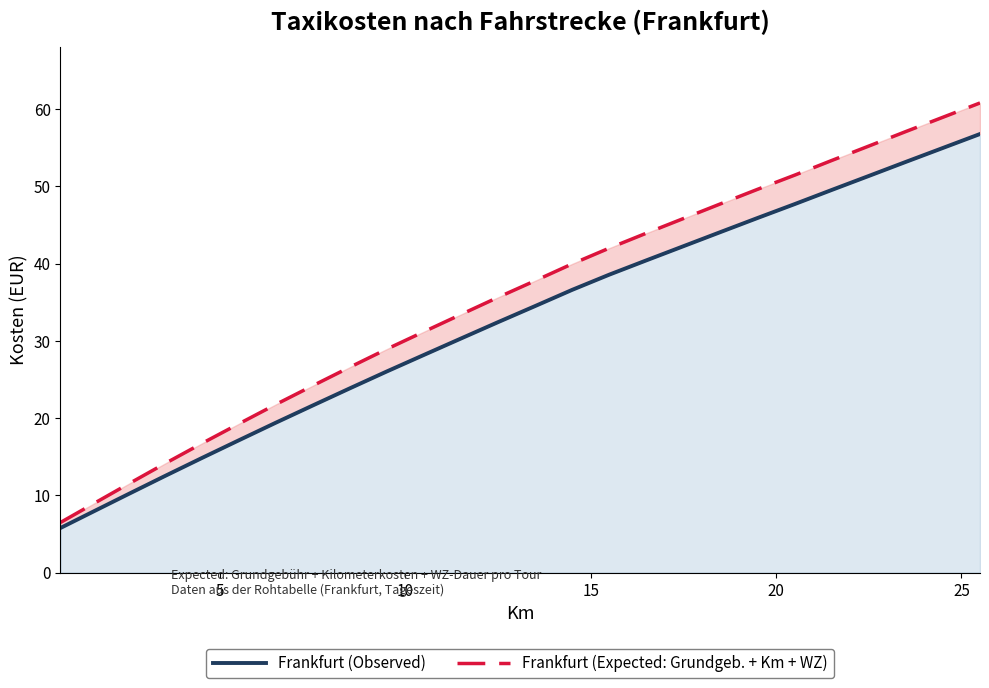

What is the average value of the Frankfurt (Expected: Grundgeb. + Km + WZ) series?

35.5